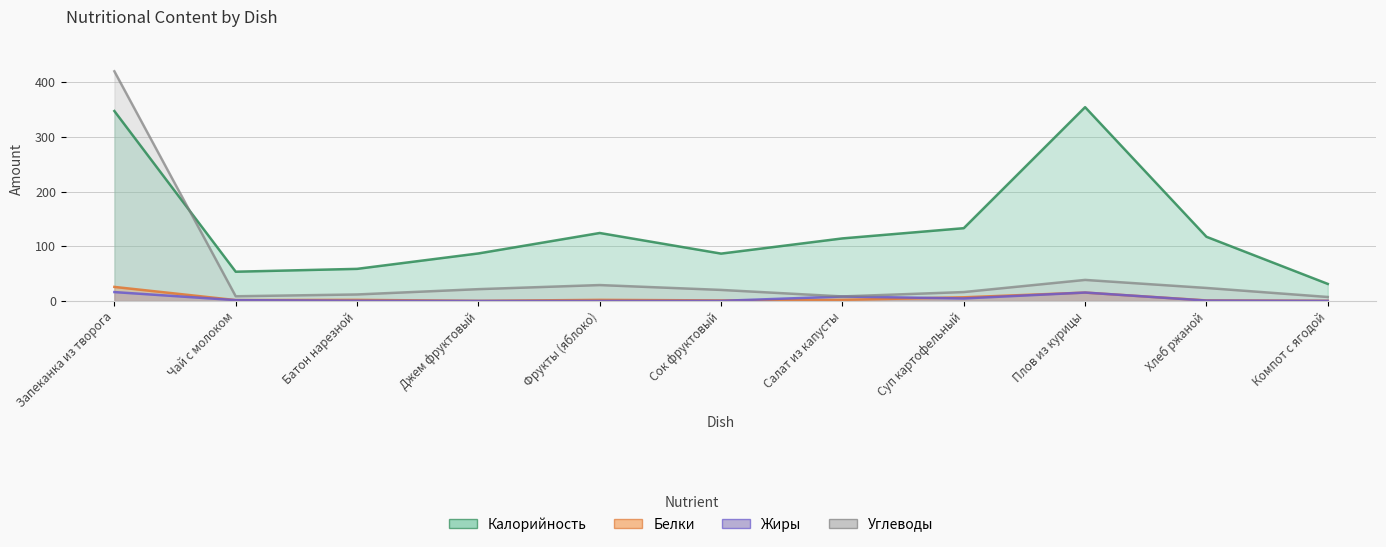

At which label does Углеводы reach its minimum?

Компот с ягодой